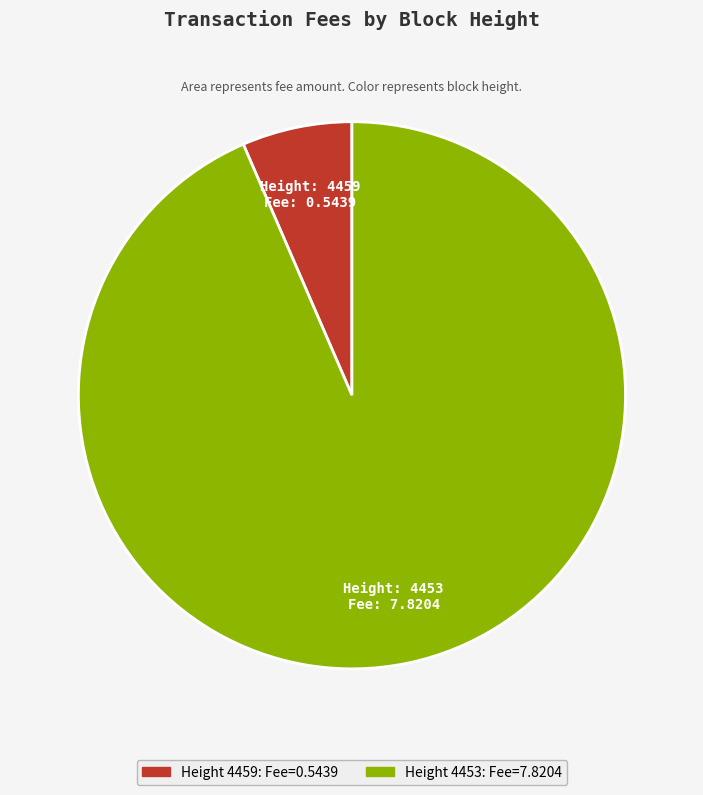

How many slices are in this pie chart?

2